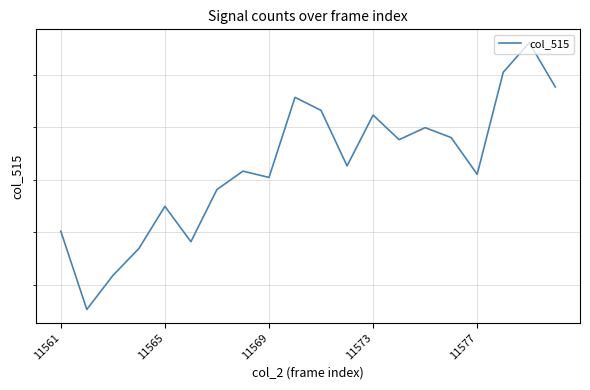

What is the difference between the maximum and second lowest values?

444